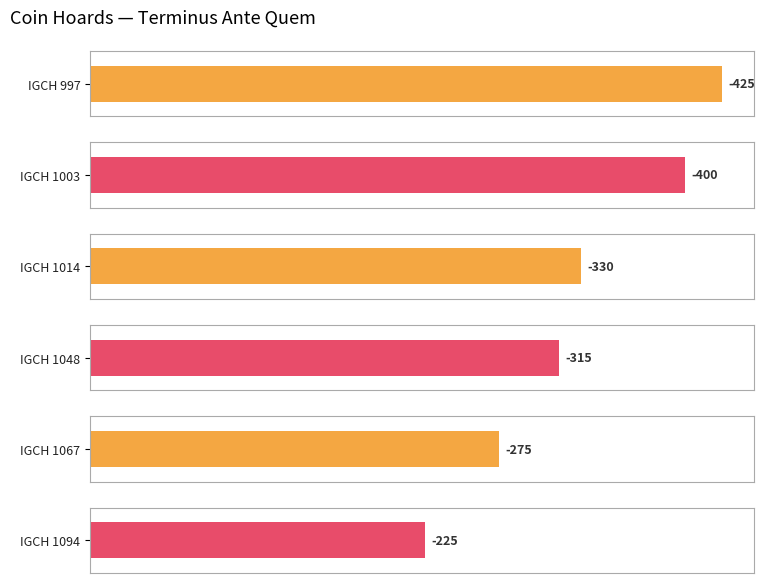

Does the chart contain any negative values?

Yes